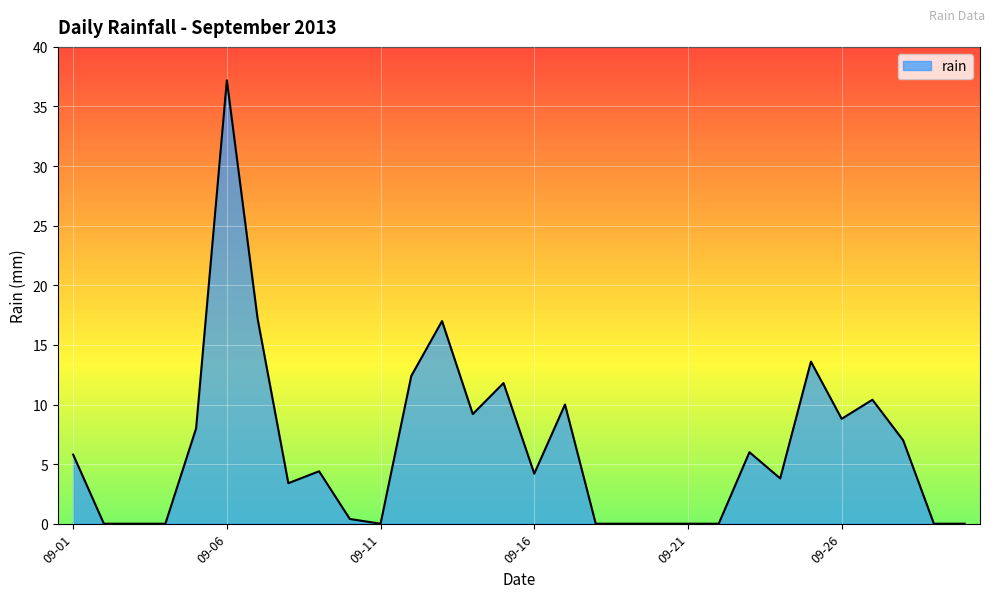

What is the difference between the maximum and minimum values?

37.2